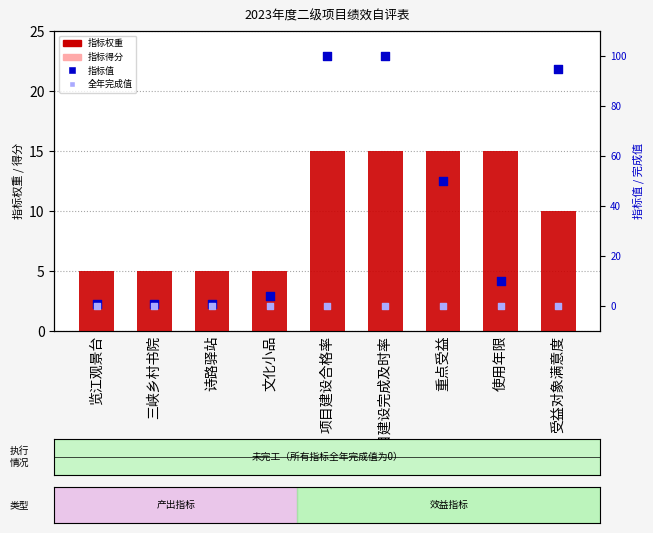

At which category is the sum across all series the highest?

项目建设合格率